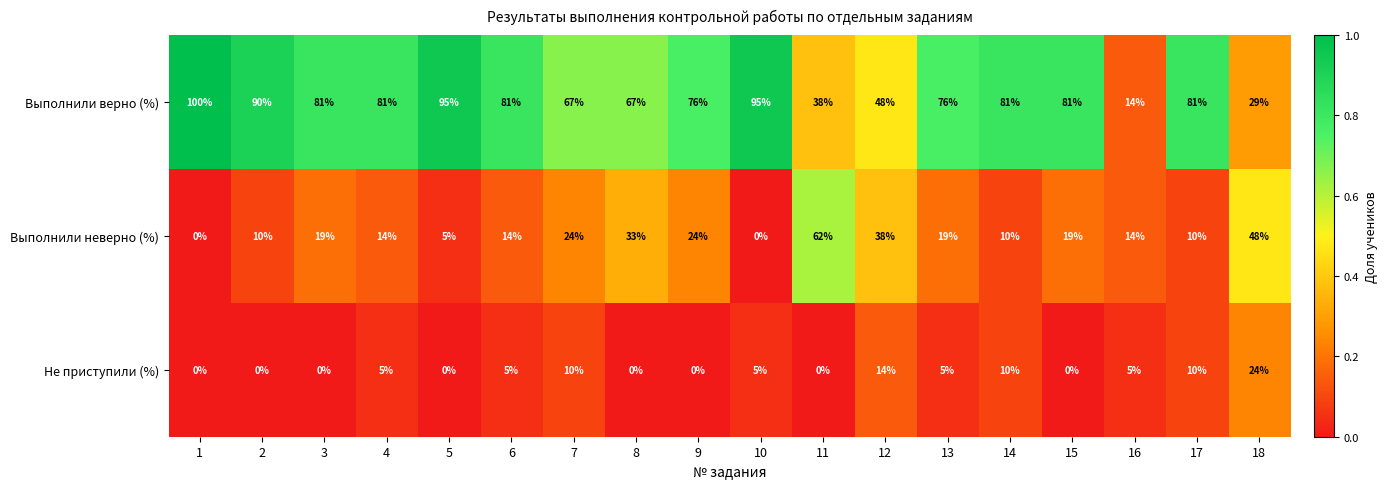

At how many categories does at least one series exceed 39?

17